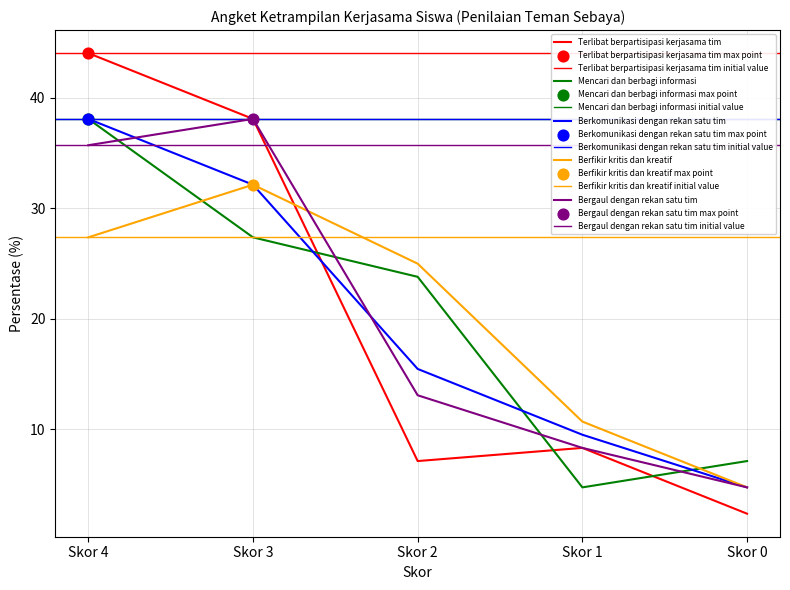

Which series has the widest spread of Y values?

Terlibat berpartisipasi kerjasama tim